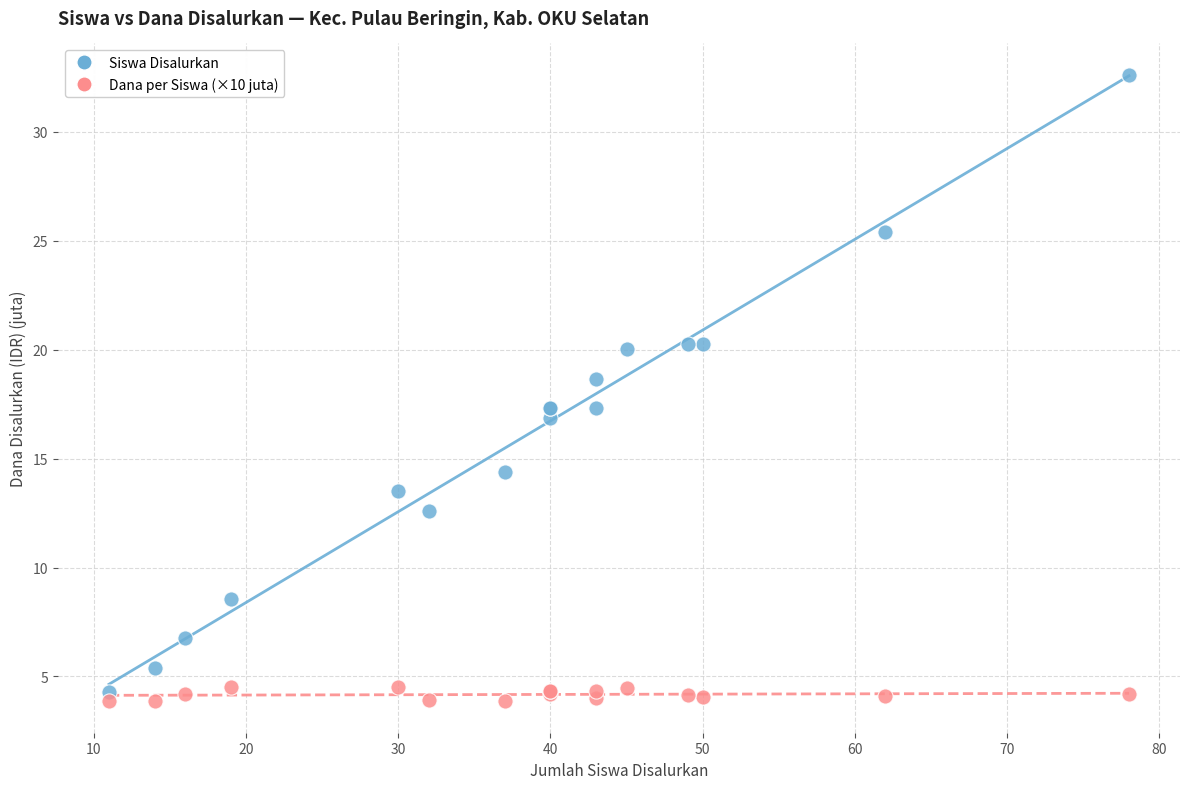

Which series has the widest spread of Y values?

Siswa Disalurkan